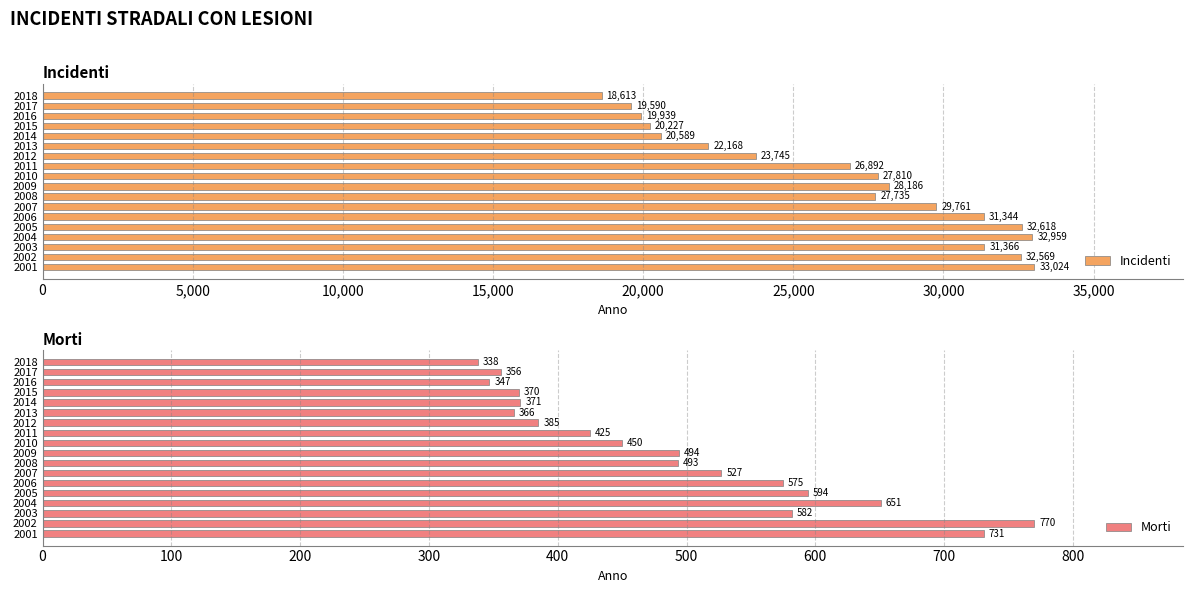

The Incidenti series shows 38891 at 2008. True or false?

False